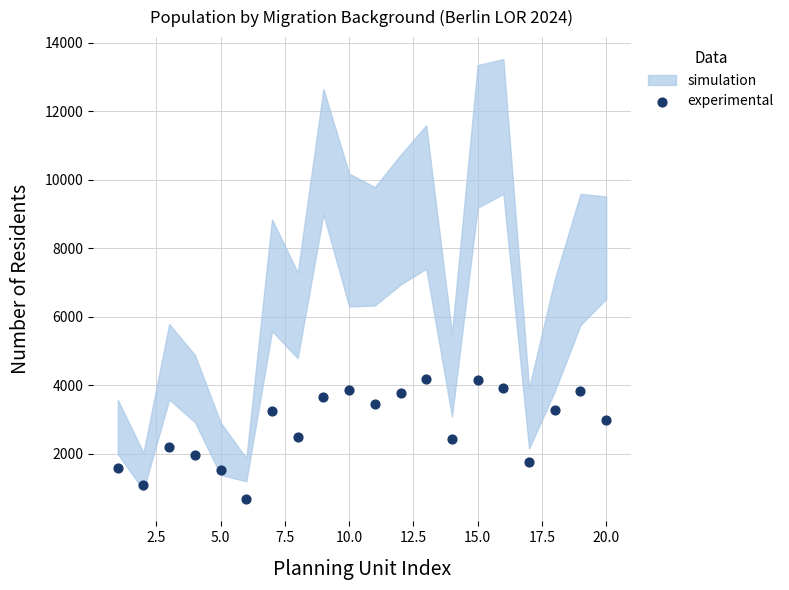

What is the range of Y values (max minus min)?

3510